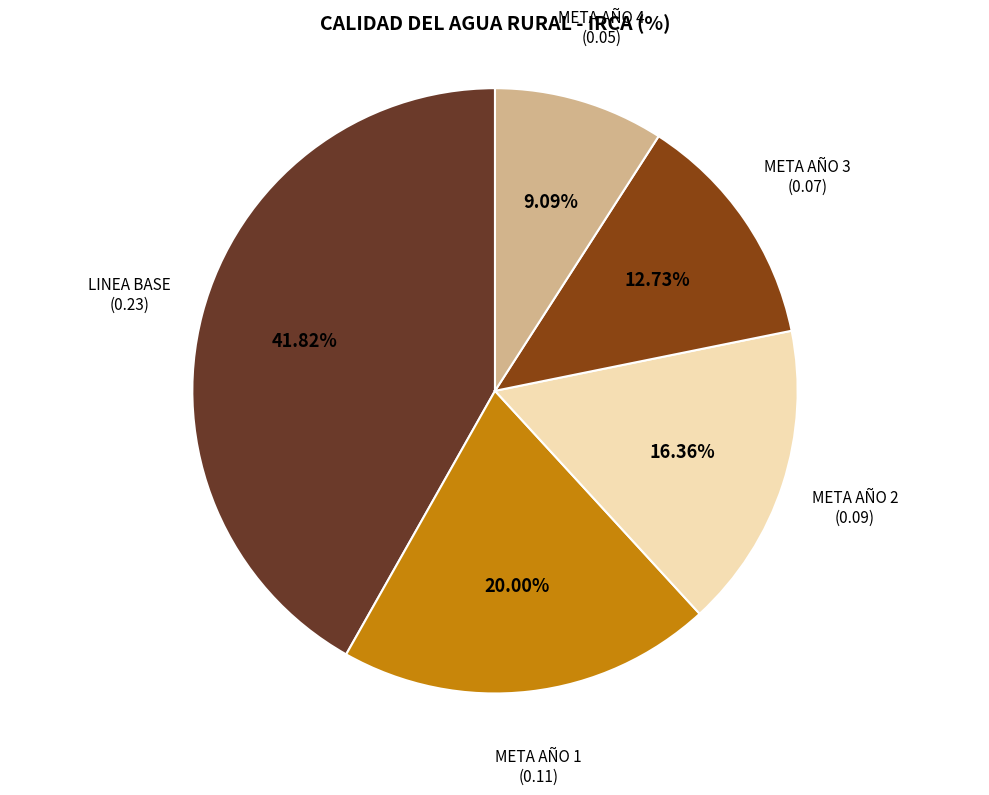

Is there any slice that represents more than half of the pie?

No